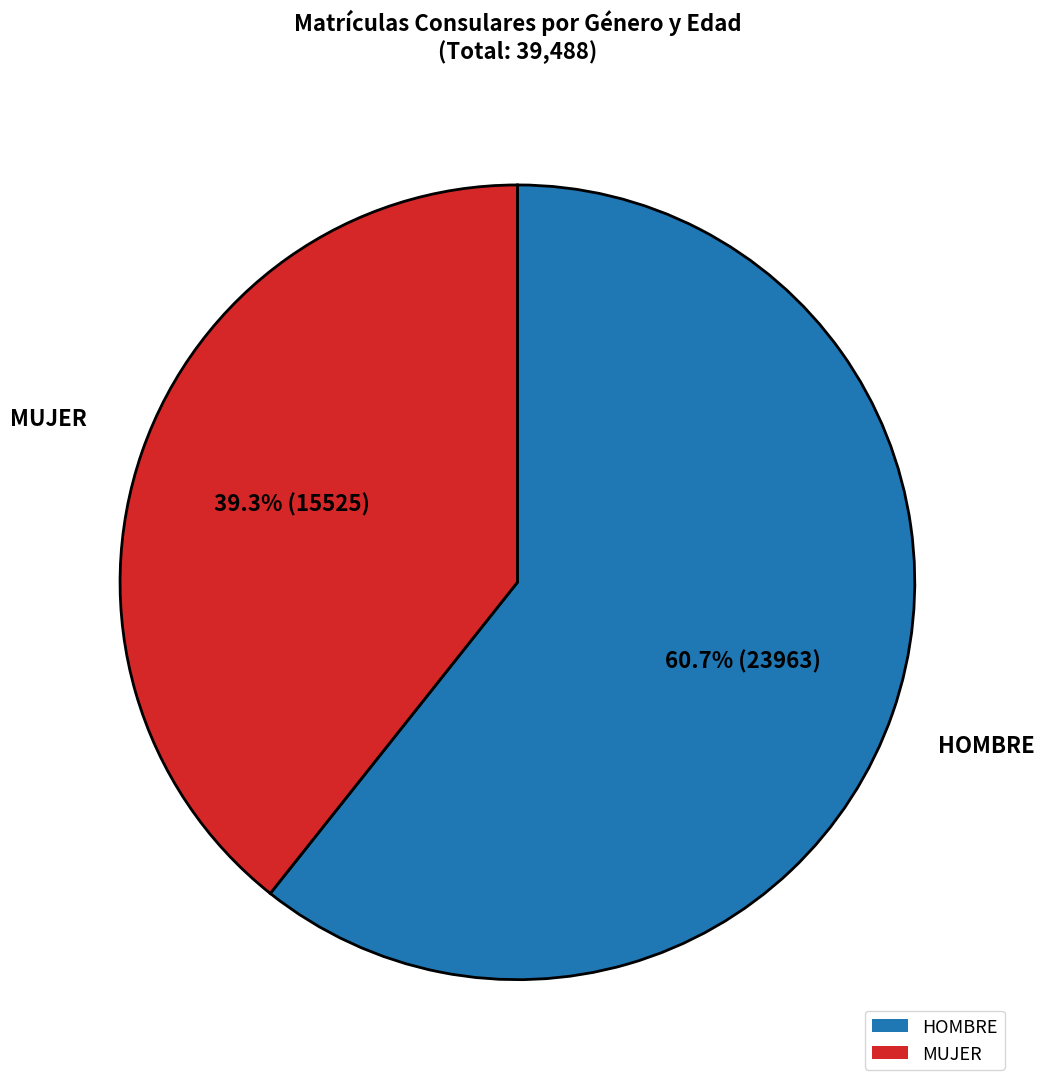

Is there any slice that represents more than half of the pie?

Yes